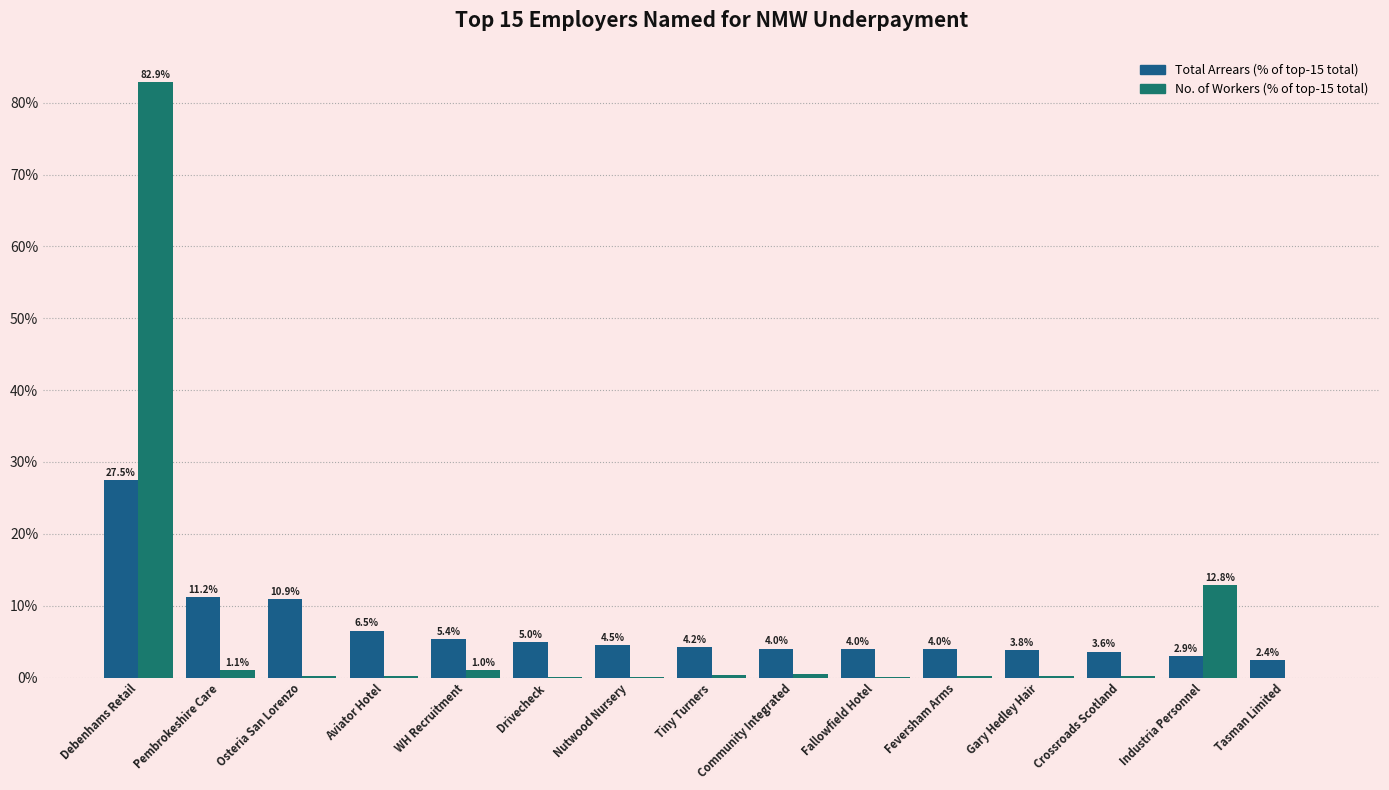

How many groups of bars are there?

15